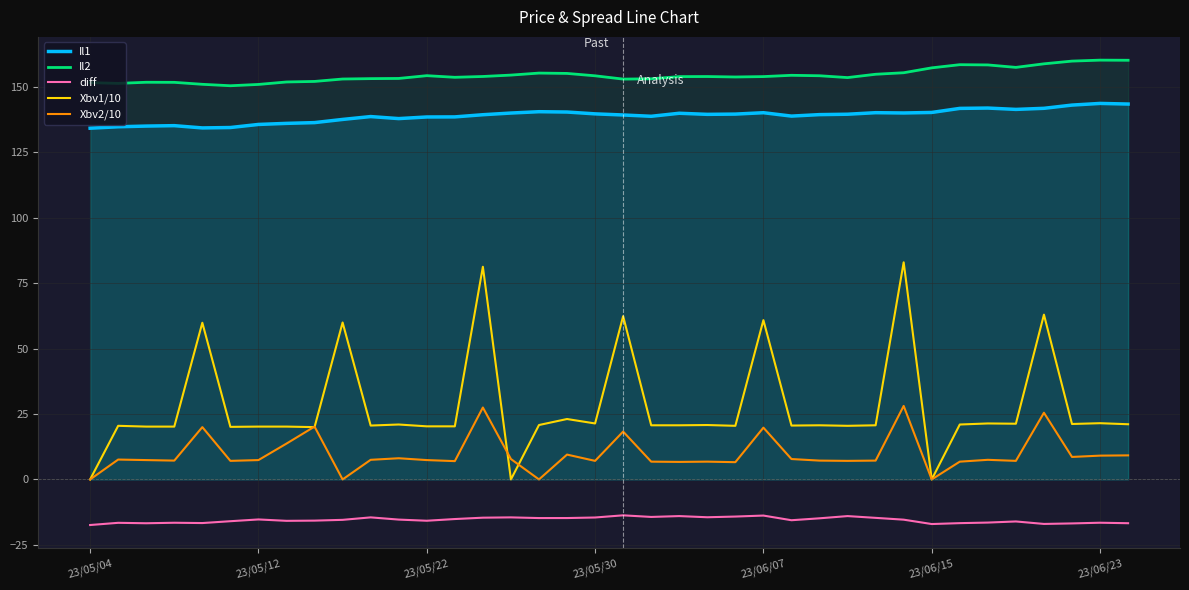

Does the chart display data point markers on the line(s)?

No